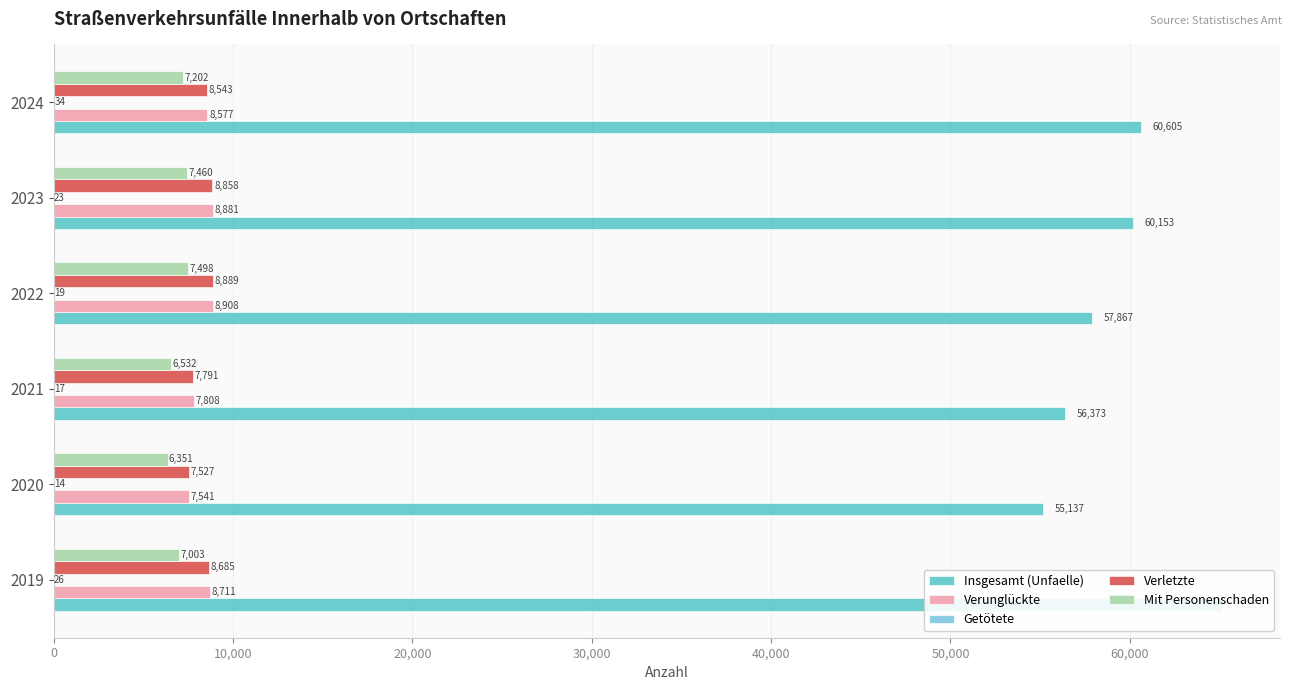

What position from the left is 10,000?

2